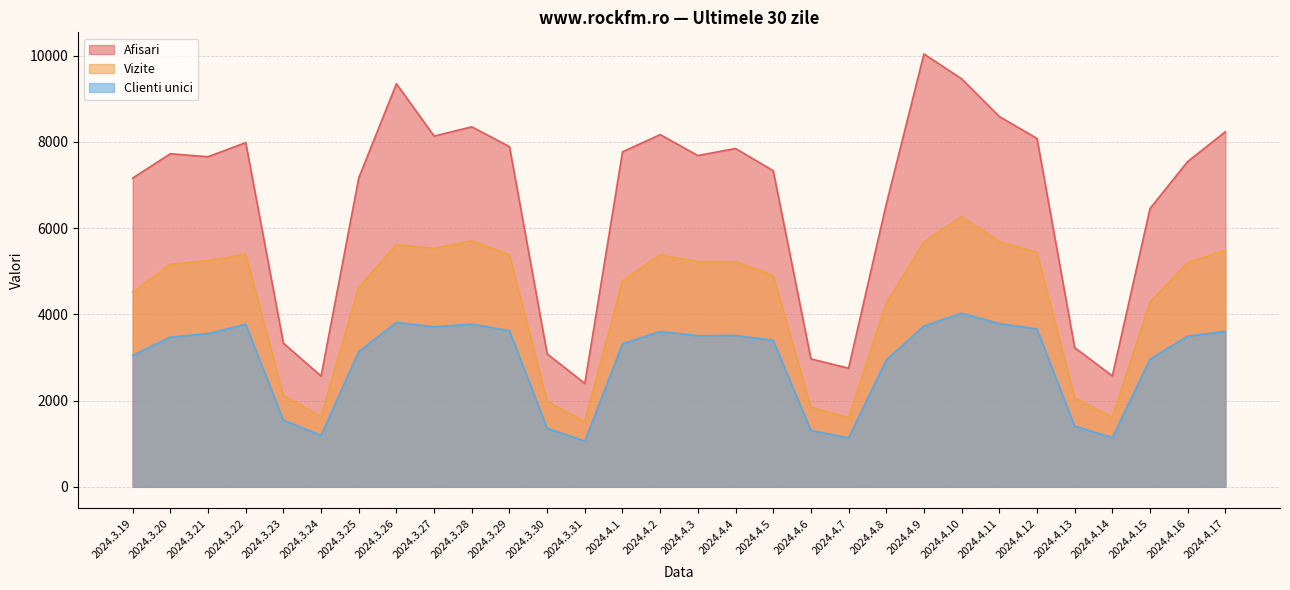

Rank the series by their average value, from lowest to highest.

Clienti unici, Vizite, Afisari